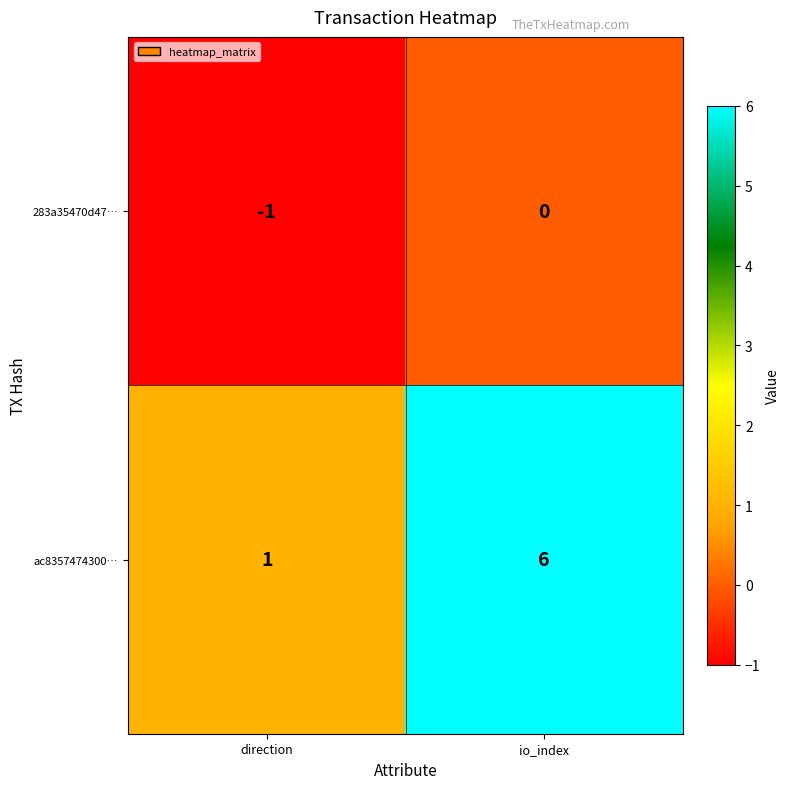

Where is ac8357474300… nearest to the value 3?

direction